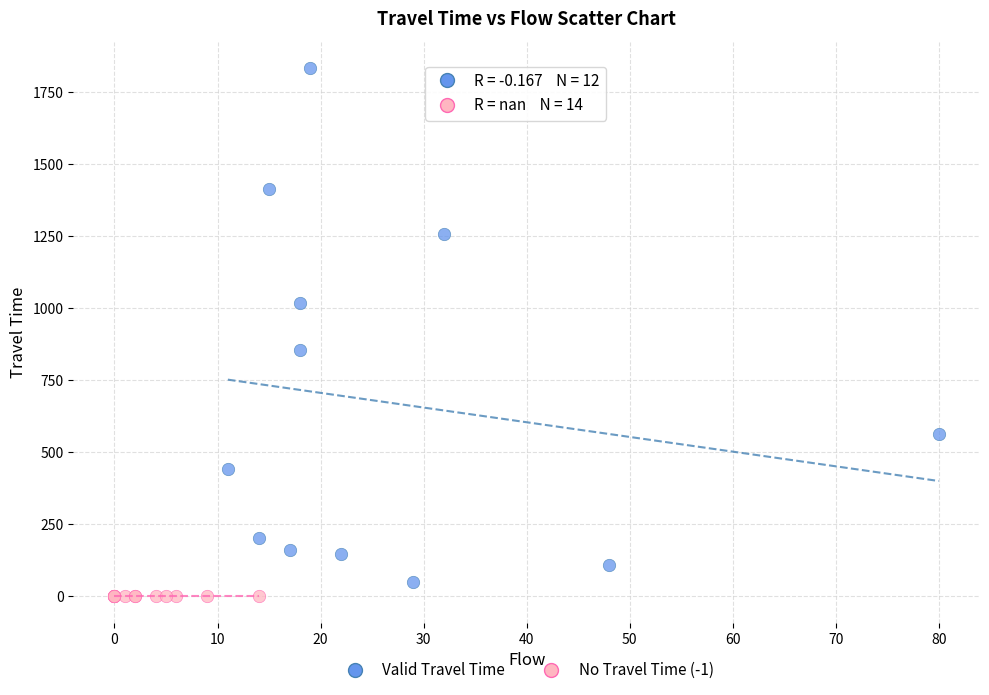

Which series reaches the maximum Y coordinate?

Valid Travel Time